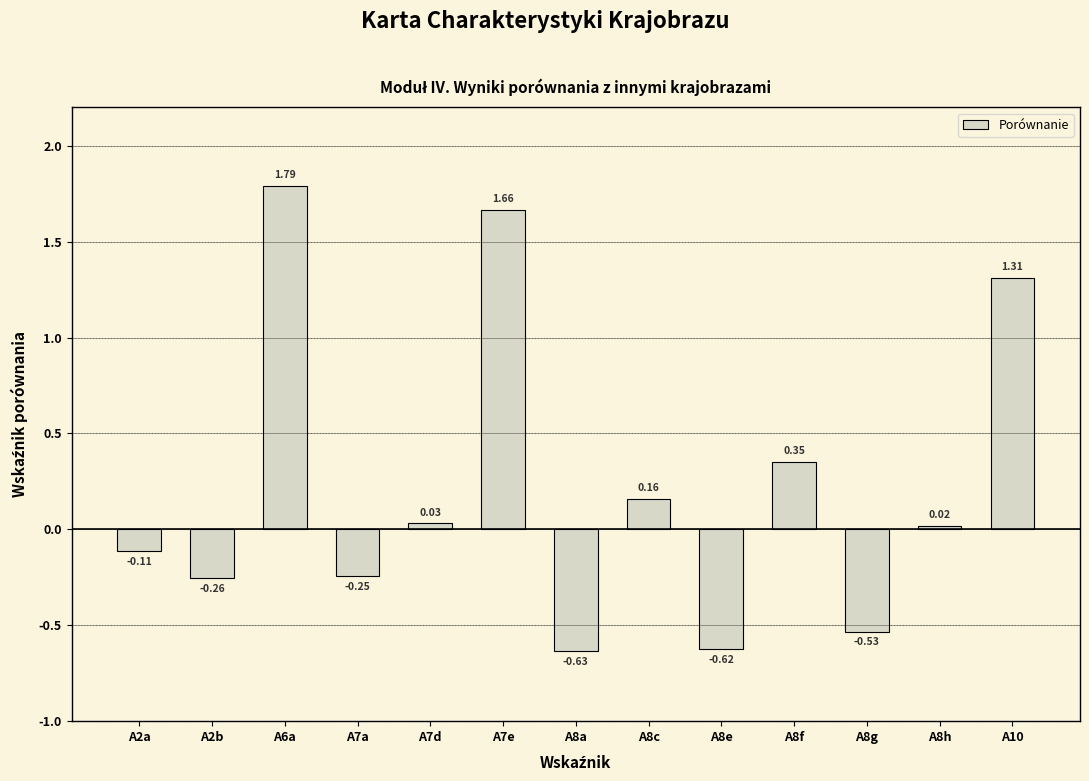

List the labels in order of value, largest first.

A6a, A7e, A10, A8f, A8c, A7d, A8h, A2a, A7a, A2b, A8g, A8e, A8a